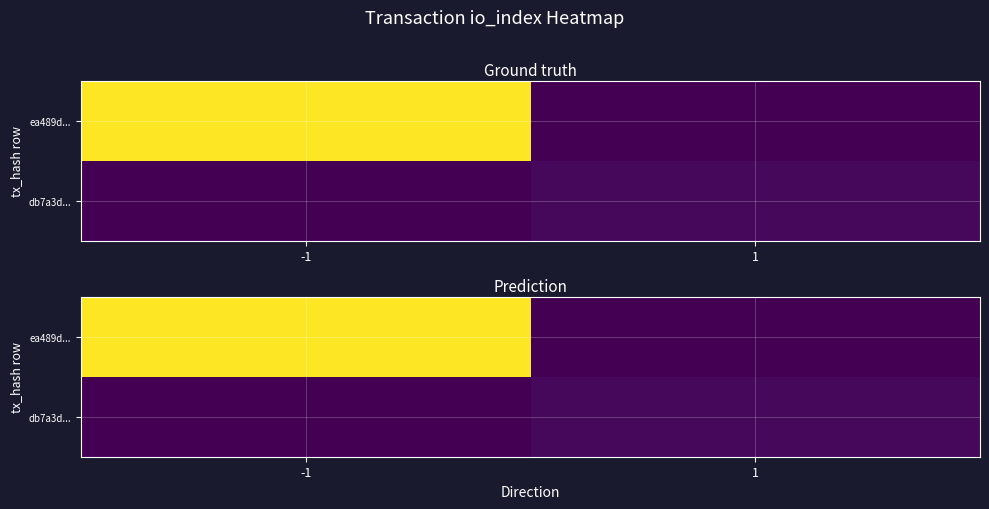

What is the difference between the highest and lowest values at 1?

5.4